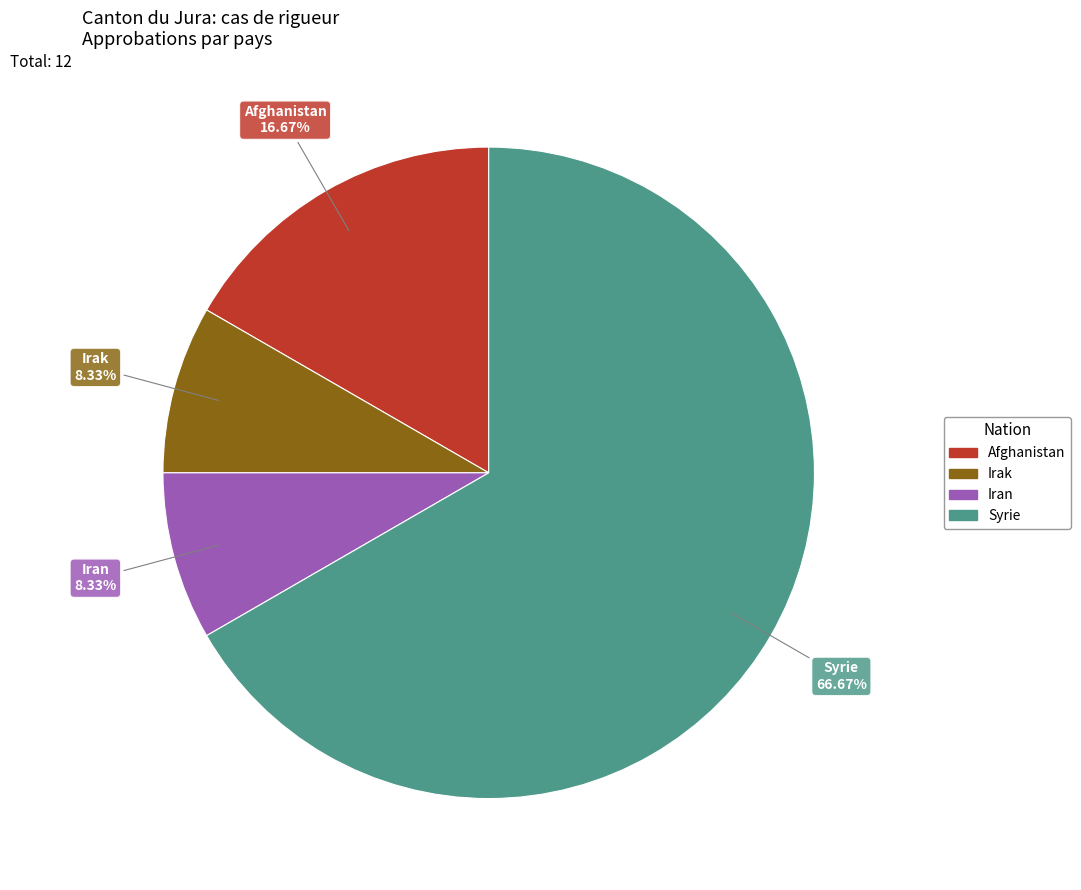

True or false: Syrie accounts for 55% of the total.

False